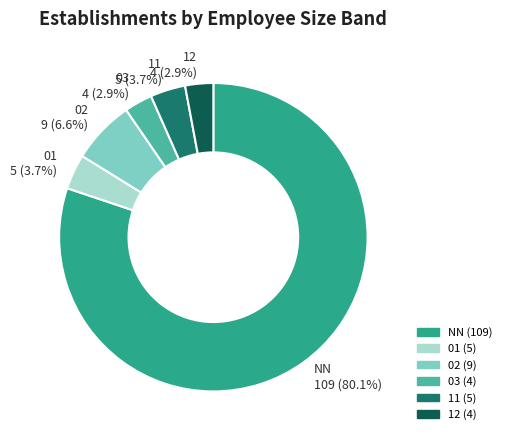

Is there any slice that represents more than half of the pie?

Yes